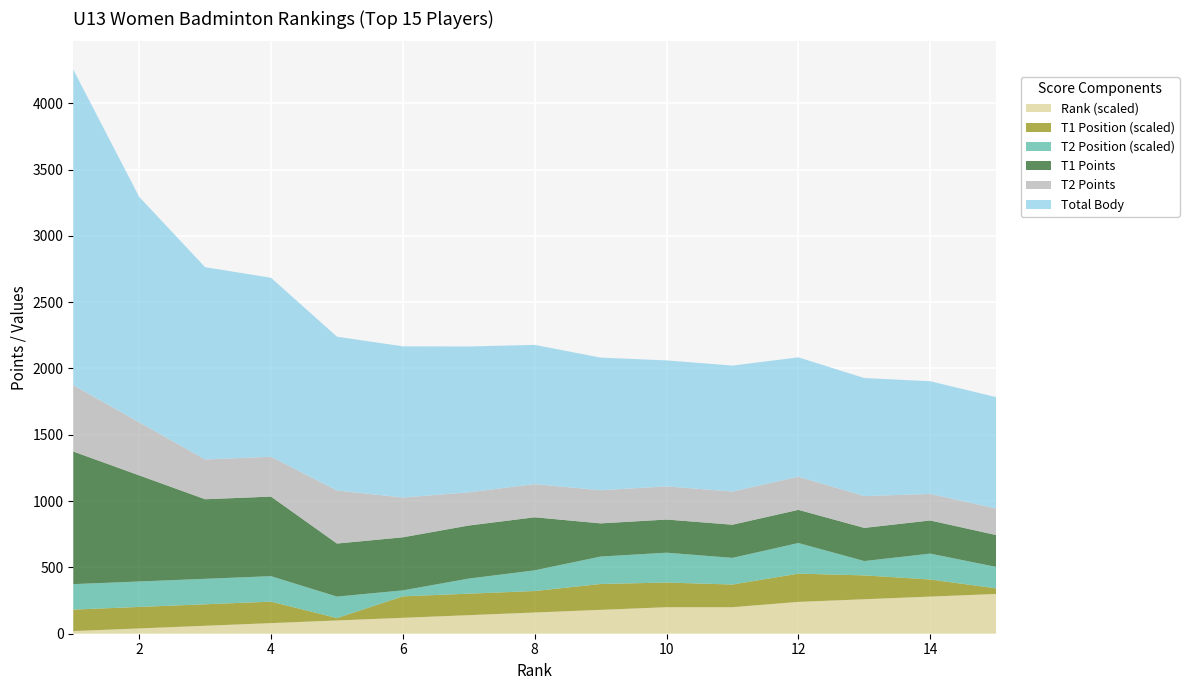

What are all the series names shown in the legend?

Rank (scaled), T1 Position (scaled), T2 Position (scaled), T1 Points, T2 Points, Total Body